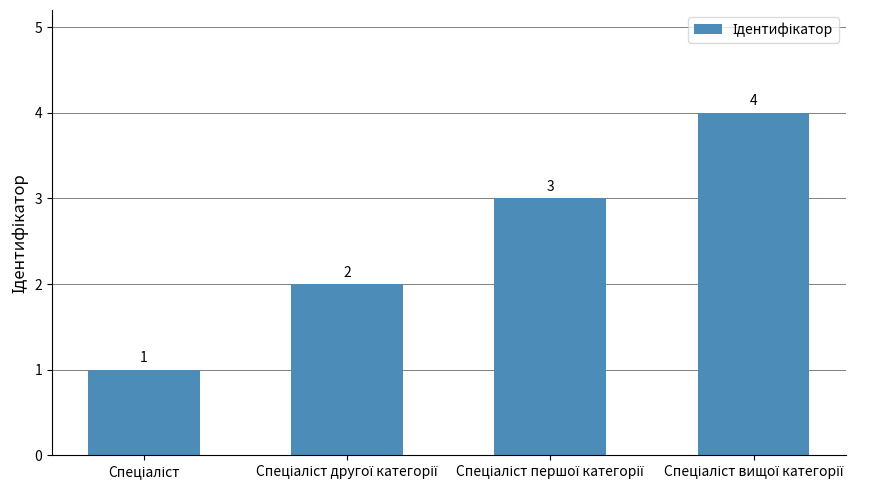

How many series are shown in this chart?

1